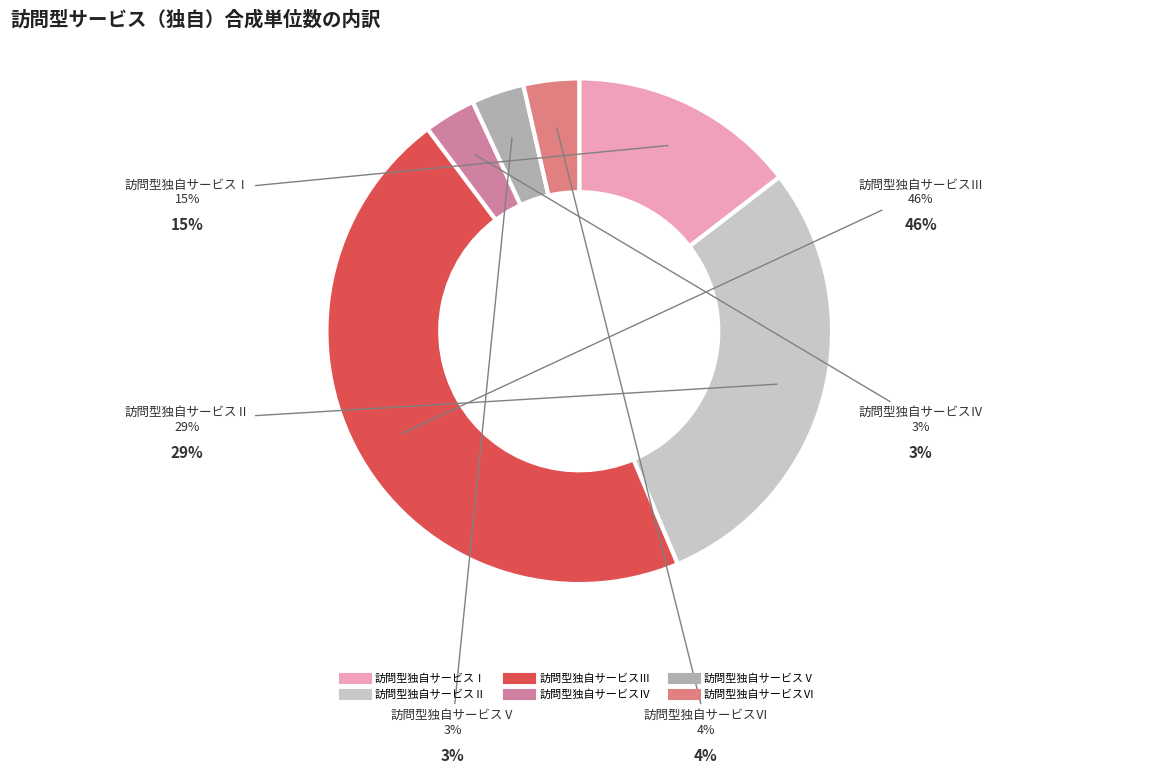

Is it true that 訪問型独自サービスⅠ is 15% of the pie?

True